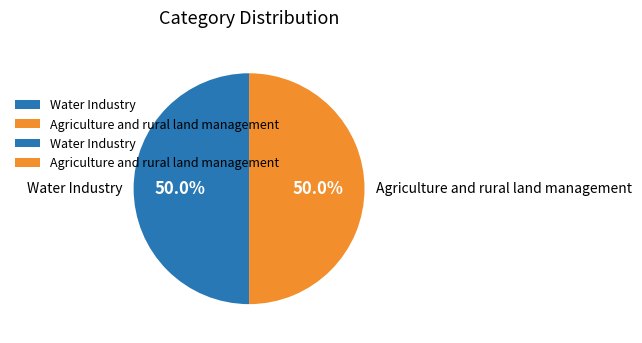

Is the sum of Agriculture and rural land management and Water Industry greater than half?

Yes